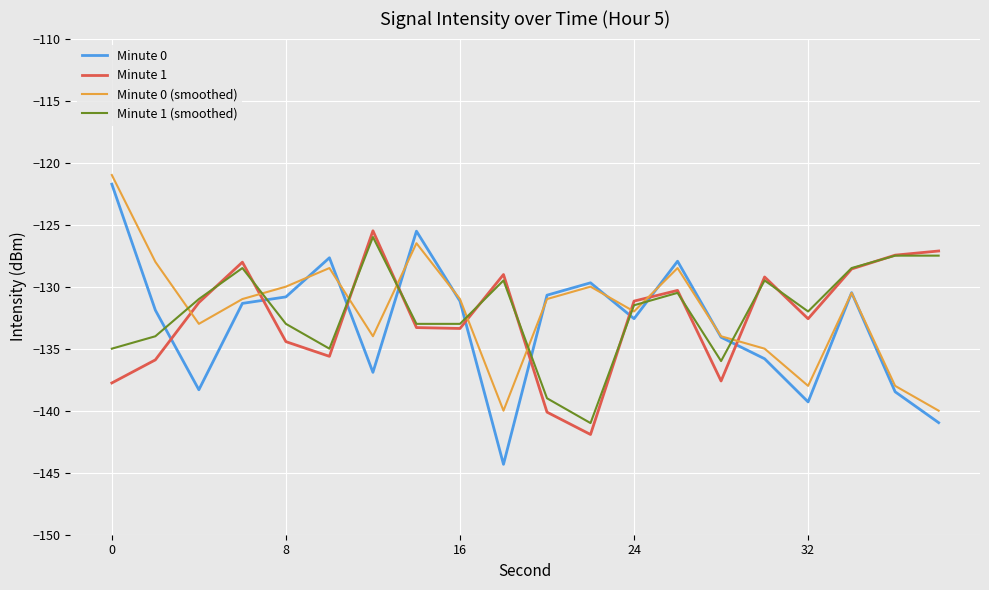

Which series has the largest range (max minus min)?

Minute 0